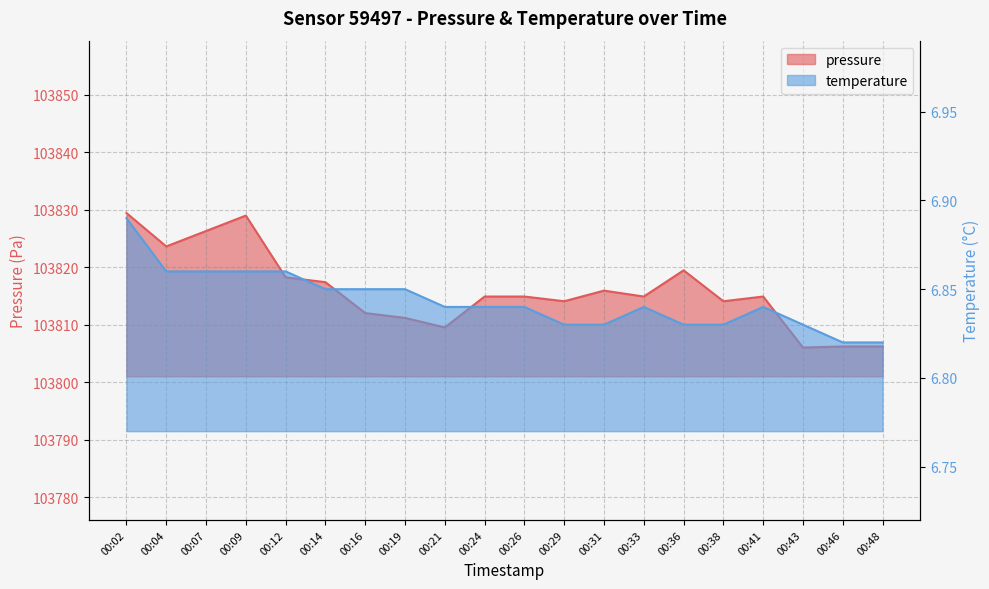

Rank the series at 00:12 from highest to lowest value.

pressure, temperature